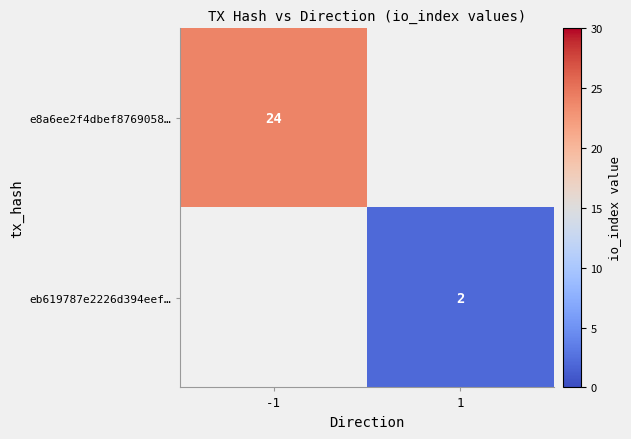

True or false: e8a6ee2f4dbef8769058… has a value of 12 at -1.

False